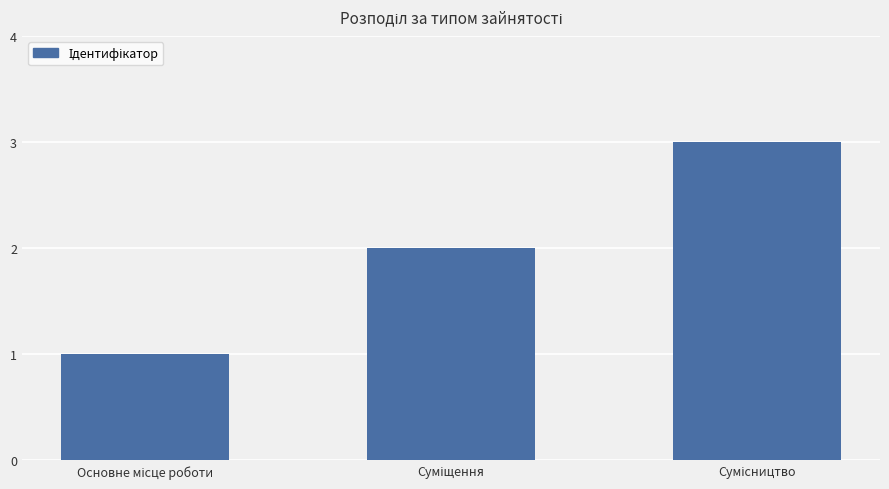

What is the smallest value displayed?

1